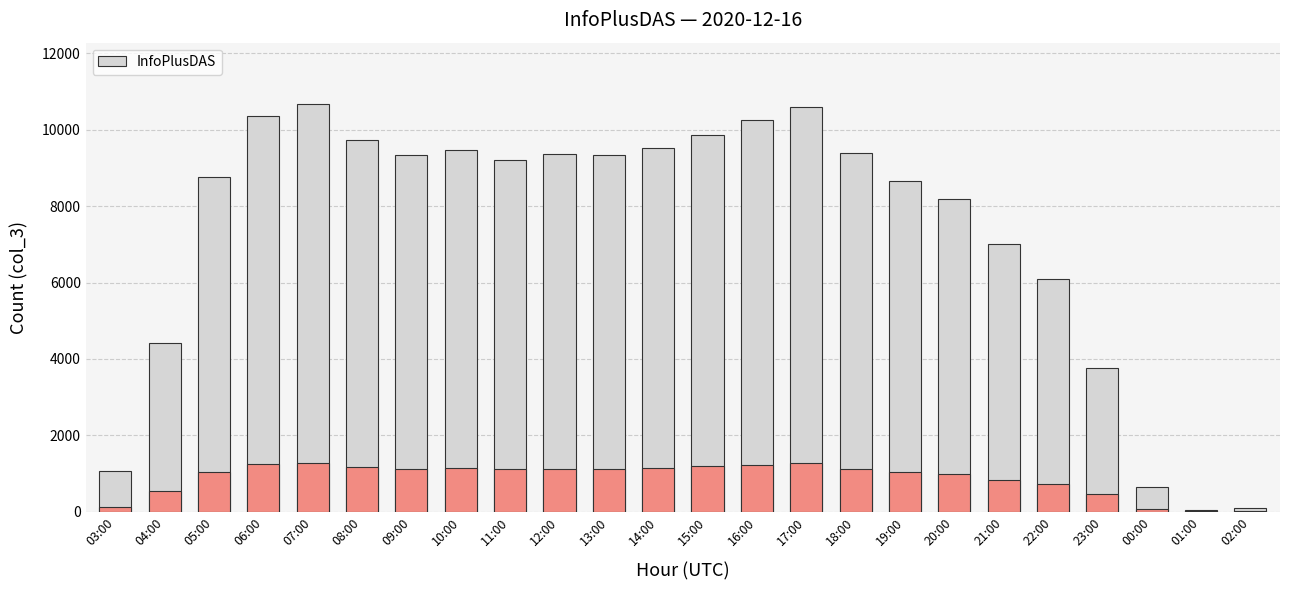

What is the label of the 11th bar from the left?

13:00